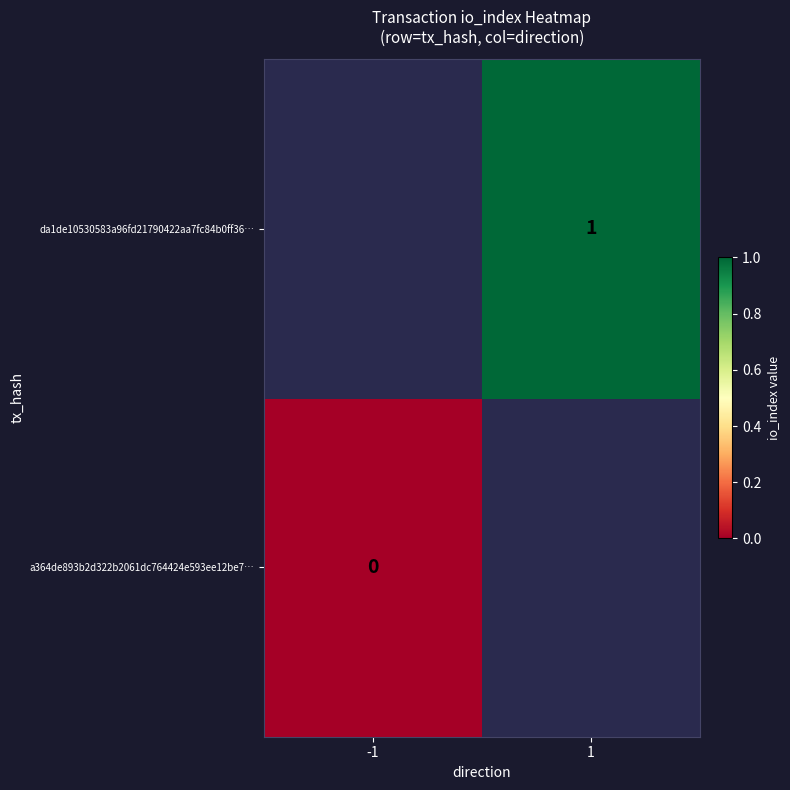

How many series are shown in this chart?

2